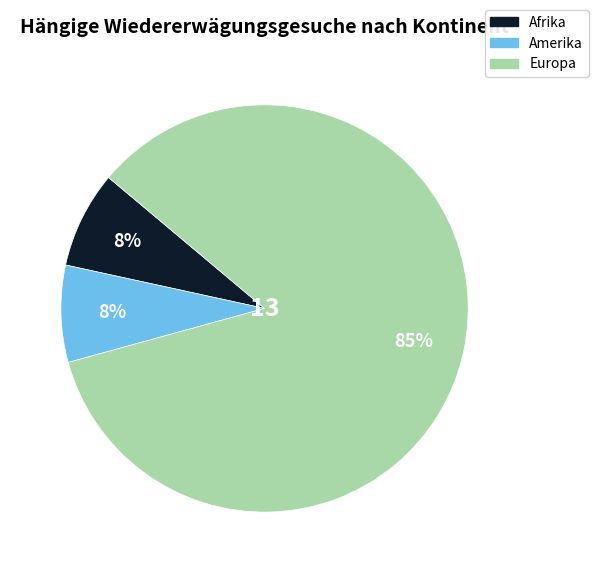

How many slices are in this pie chart?

3